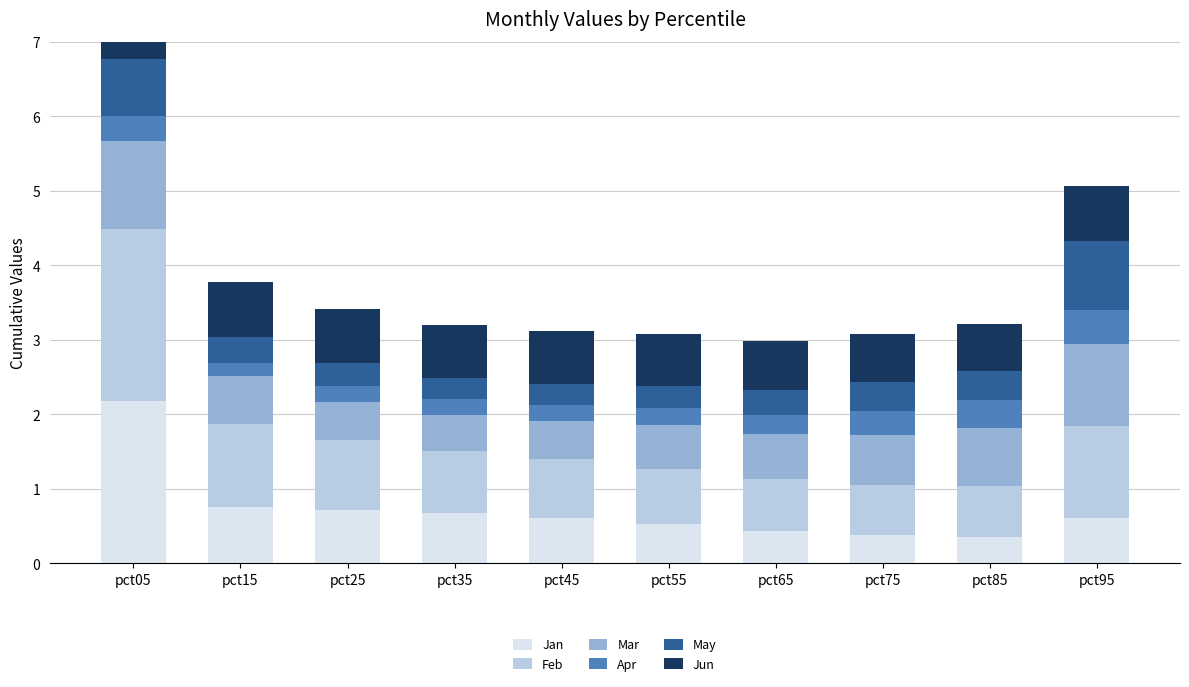

Reading right to left, list all the values displayed in this chart.

Jan: 0.6	0.4	0.4	0.4	0.5	0.6	0.7	0.7	0.8	2.2
Feb: 1.2	0.7	0.7	0.7	0.7	0.8	0.8	0.9	1.1	2.3
Mar: 1.1	0.8	0.7	0.6	0.6	0.5	0.5	0.5	0.6	1.2
Apr: 0.4	0.4	0.3	0.3	0.2	0.2	0.2	0.2	0.2	0.3
May: 0.9	0.4	0.4	0.3	0.3	0.3	0.3	0.3	0.3	0.8
Jun: 0.7	0.6	0.7	0.7	0.7	0.7	0.7	0.7	0.7	1.5